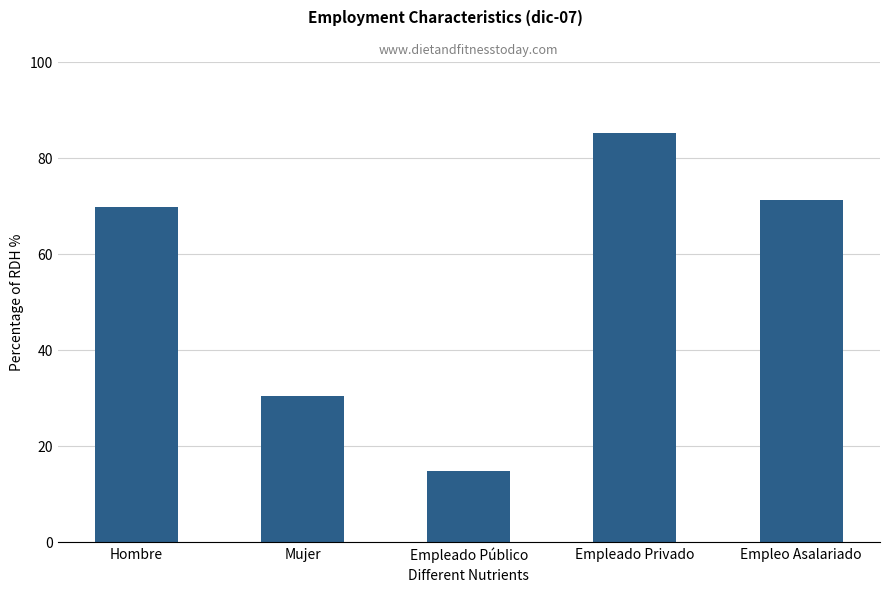

What is the value of the 5th bar from the left?

71.2